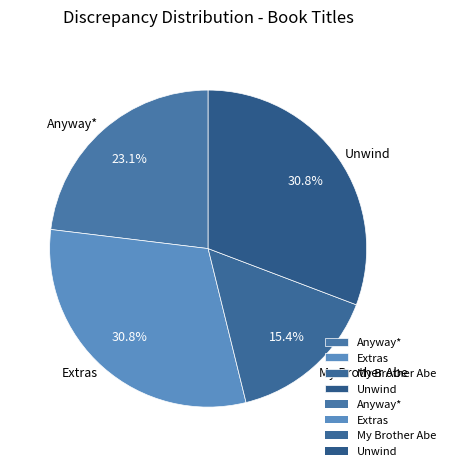

What percentage is the Unwind slice, to the nearest percent?

31%